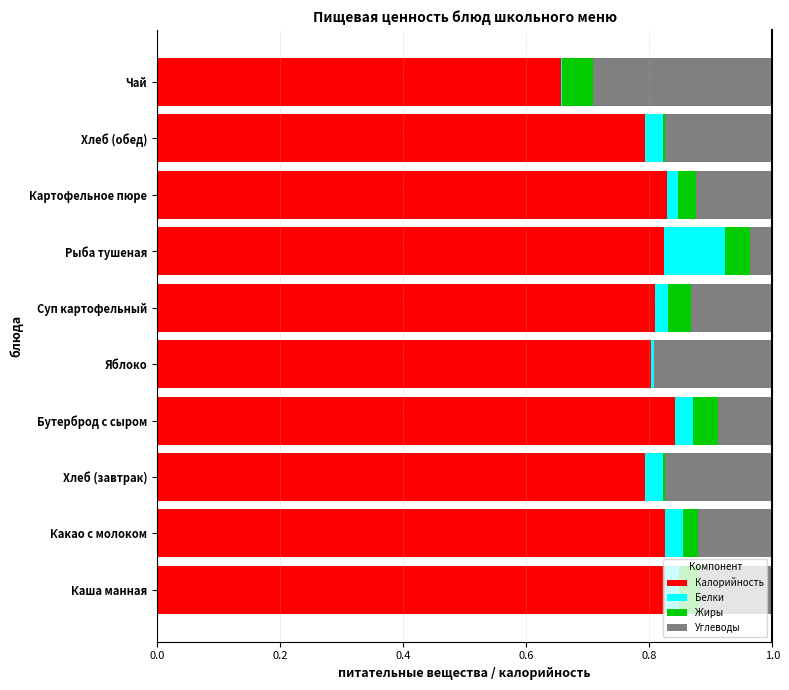

The Калорийность series shows 1.4 at Картофельное пюре. True or false?

False